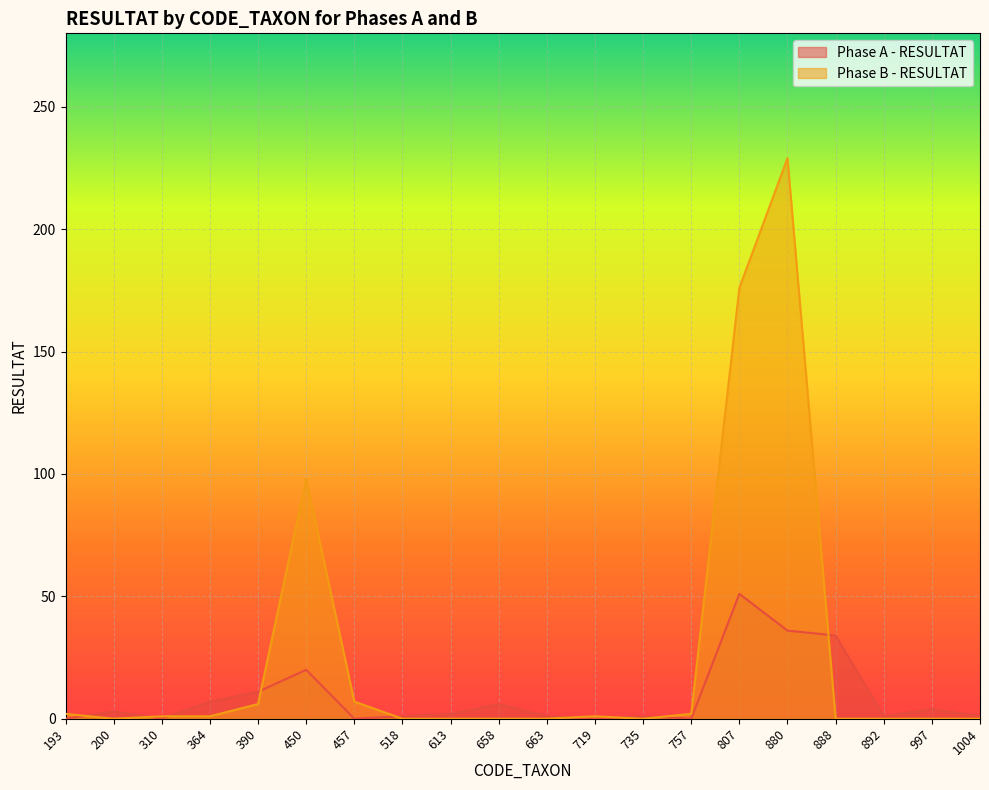

What is the spread (max minus min) of values at 613?

2